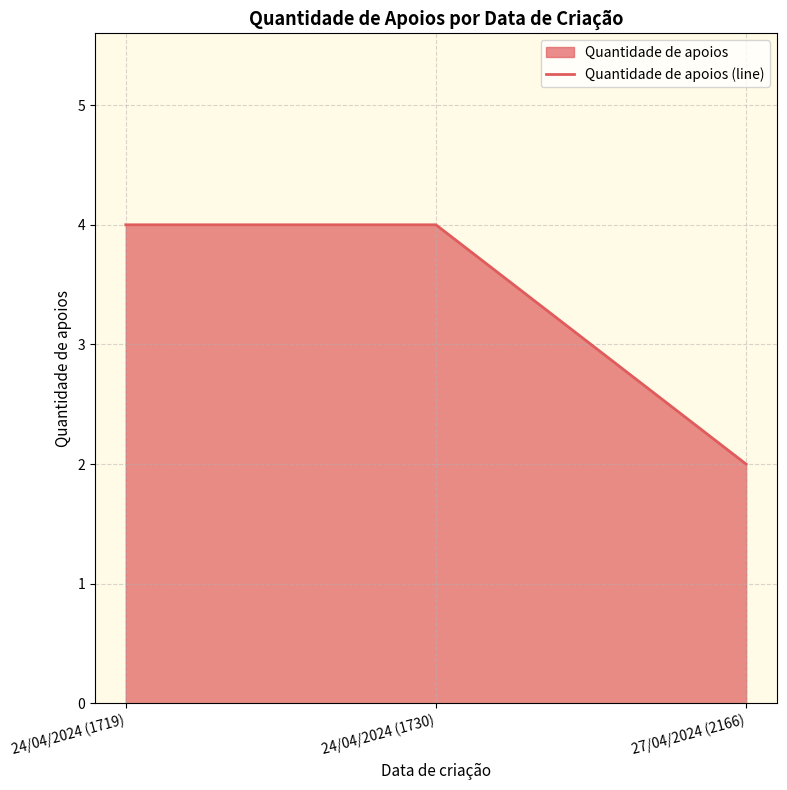

Reading right to left, what are all the values shown in this chart?

2	4	4